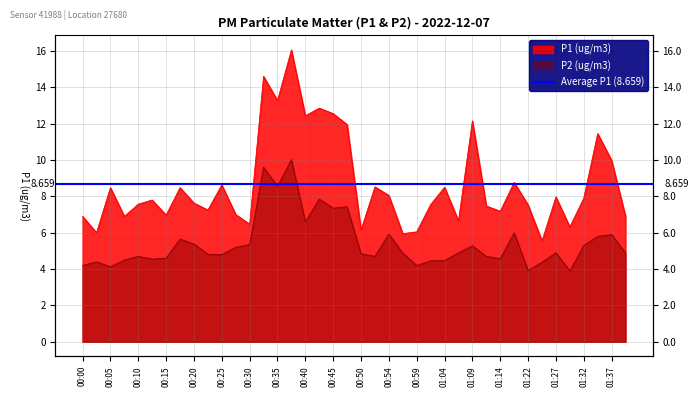

What is the total value across all series at 00:45?

19.9